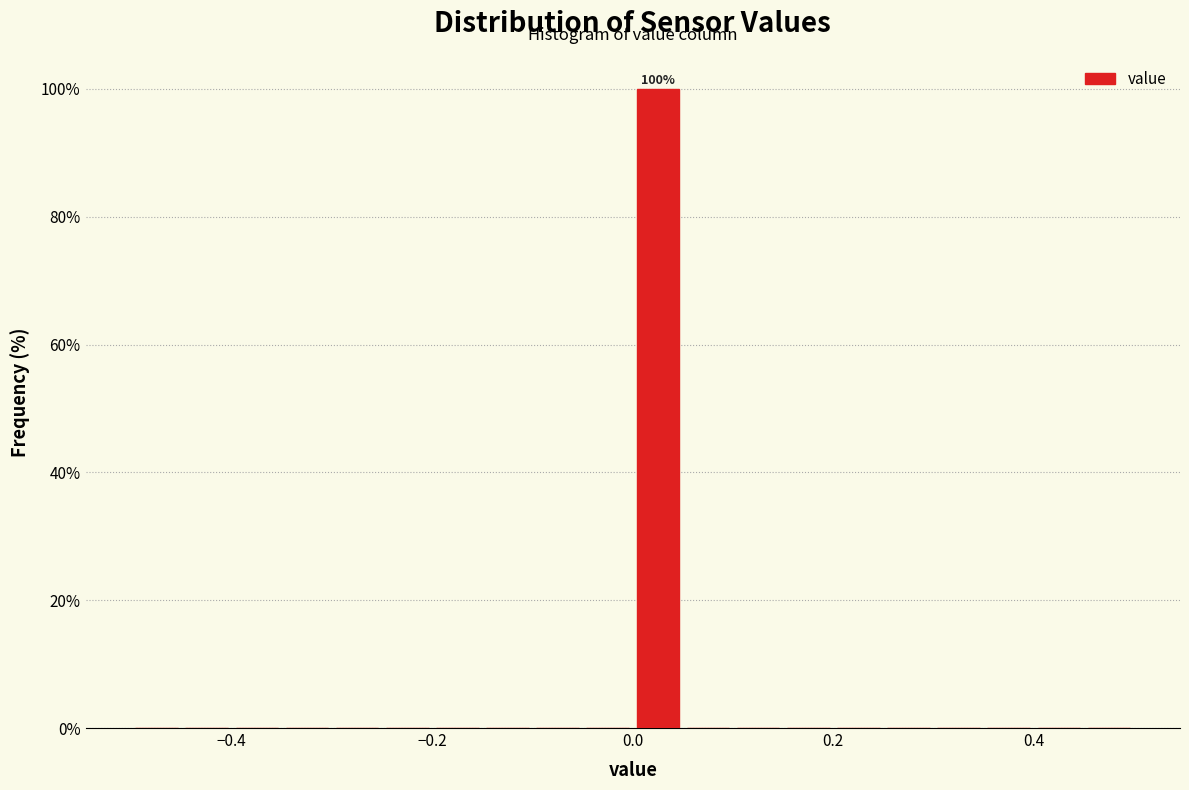

Around what value on the x-axis is the tallest bar? Give the approximate position of its centre, as read against the axis.

0.02